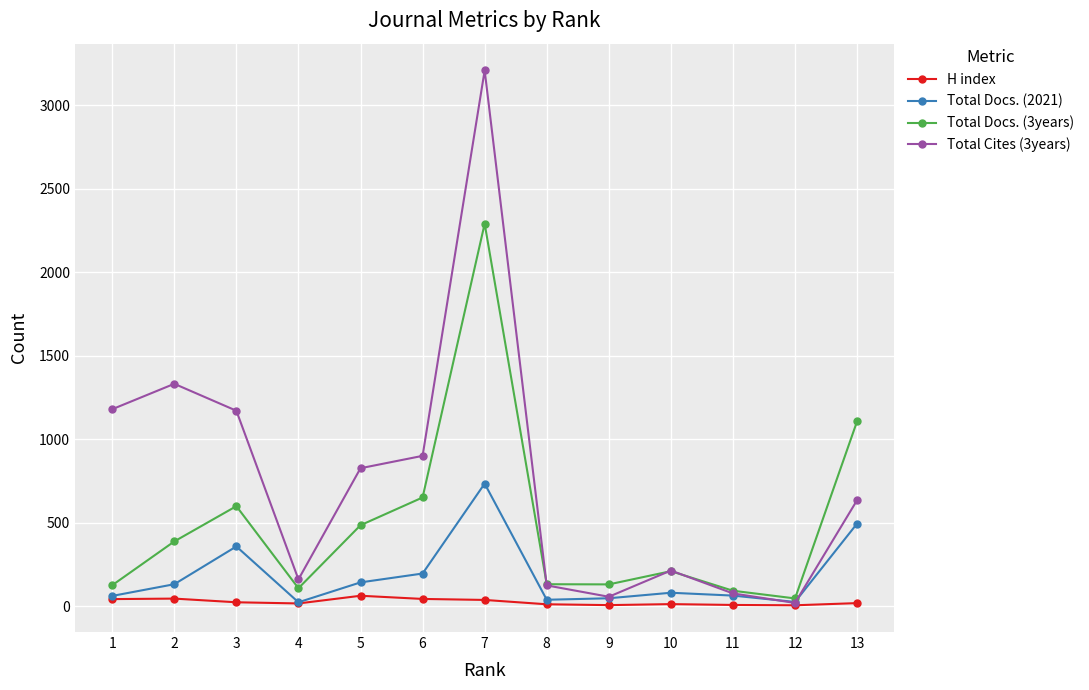

Rank the series by their average value, from highest to lowest.

Total Cites (3years), Total Docs. (3years), Total Docs. (2021), H index